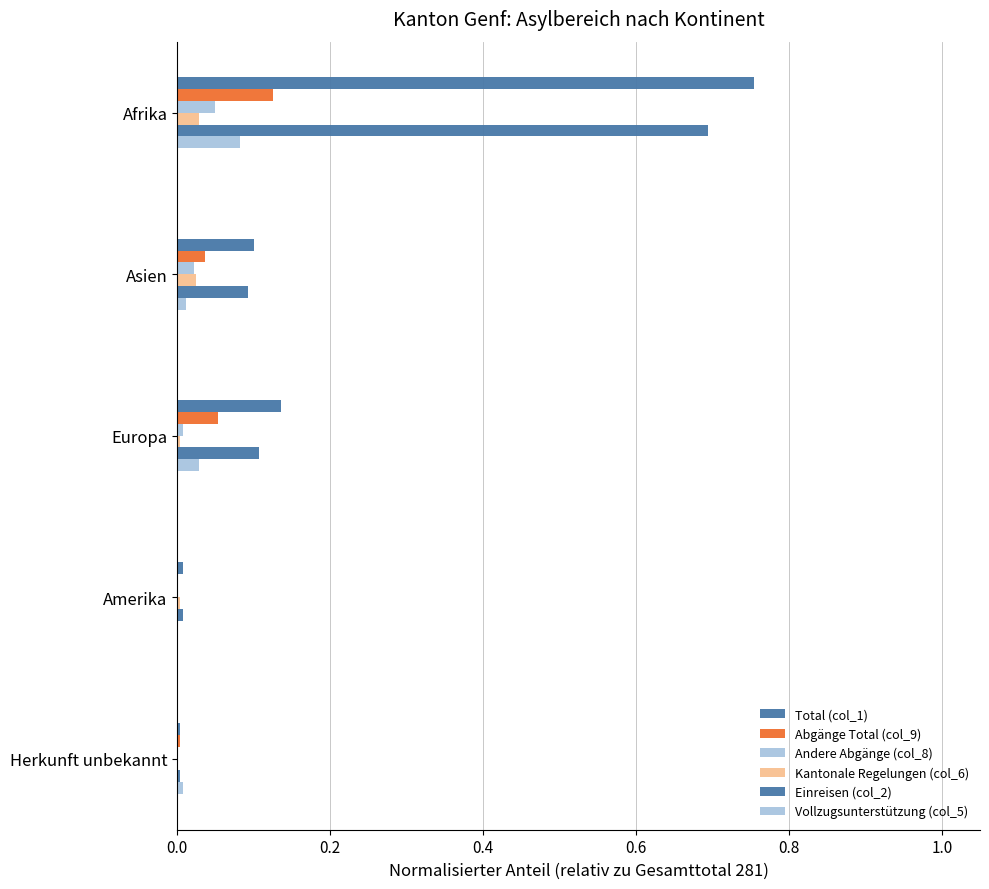

How many categories are shown in the chart?

5